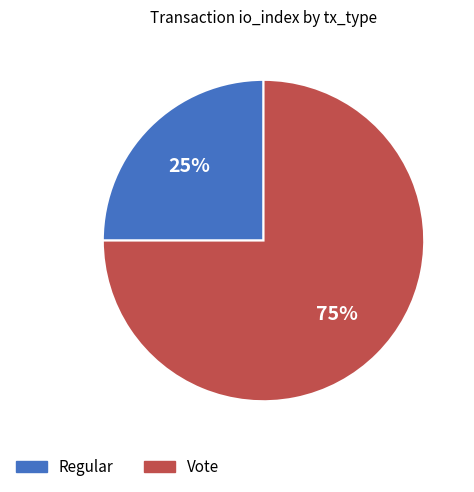

Is it true that Regular is 25% of the pie?

True